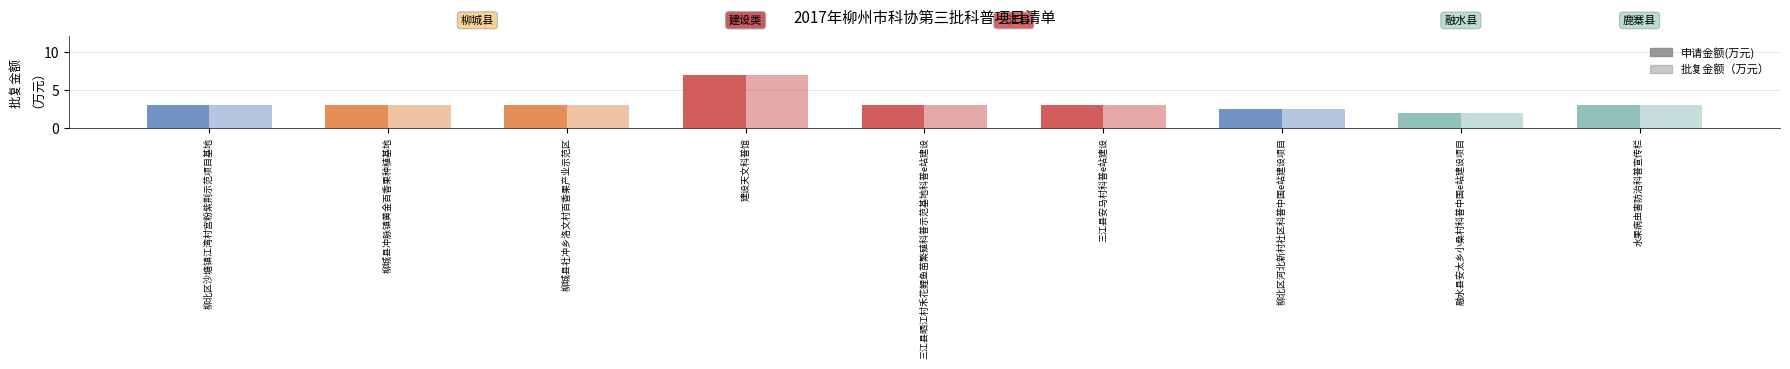

At which label is 申请金额(万元) closest to 4?

柳北区沙塘镇江湾村宫粉紫荆示范项目基地